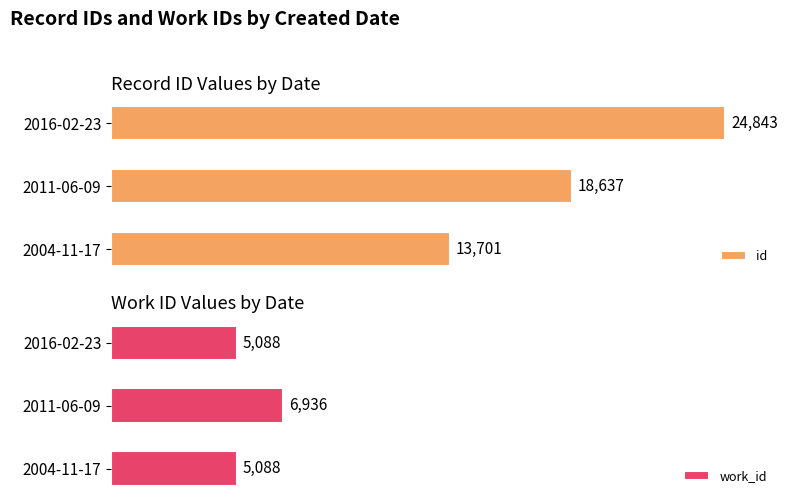

List the series in order of their overall mean, highest first.

id, work_id